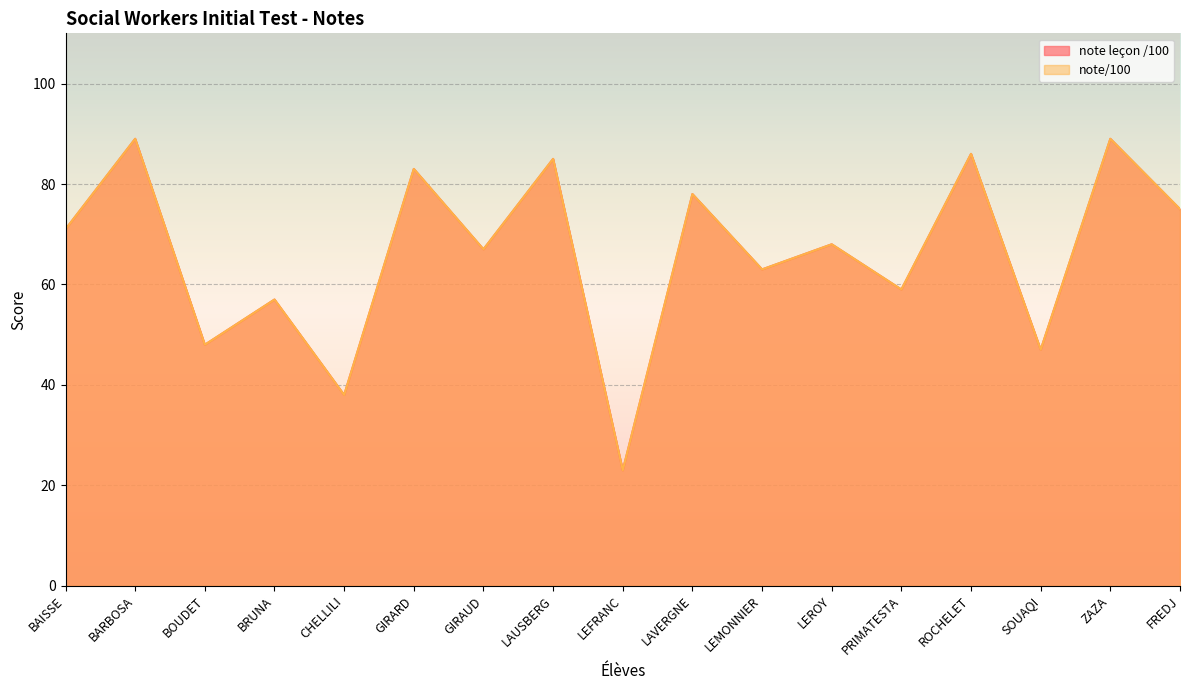

Is it true that note leçon /100 equals 89 at ZAZA?

True